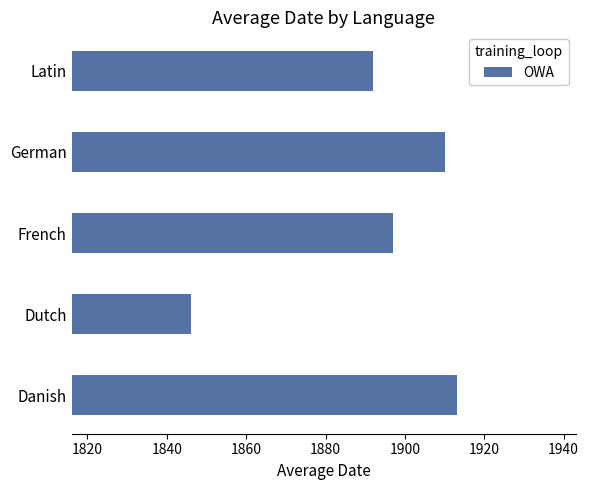

What is the ratio of the value at German to the value at French?

1.0